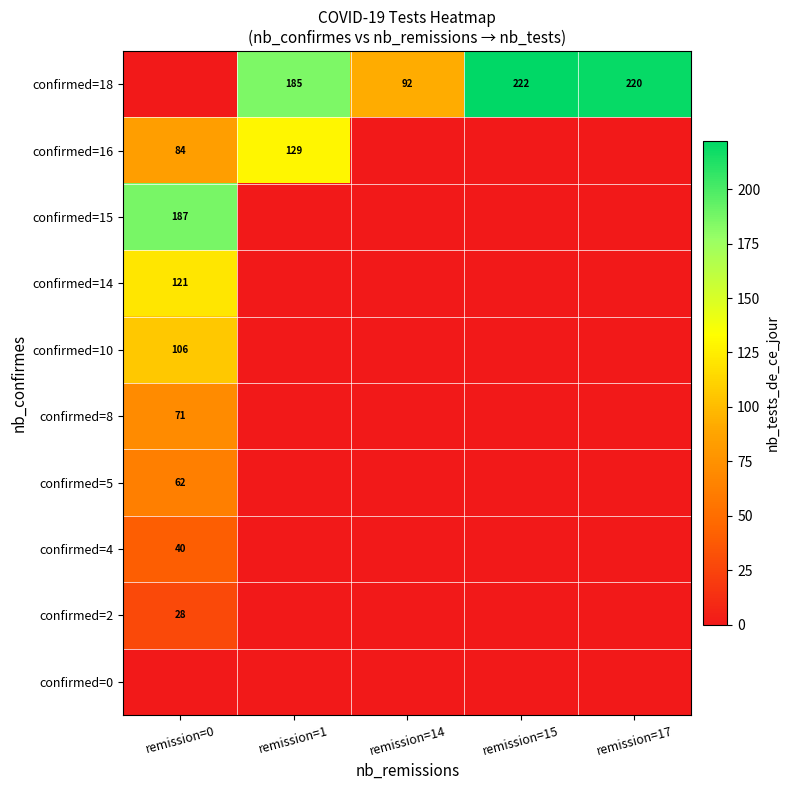

What is the total value across all series at remission=17?

220